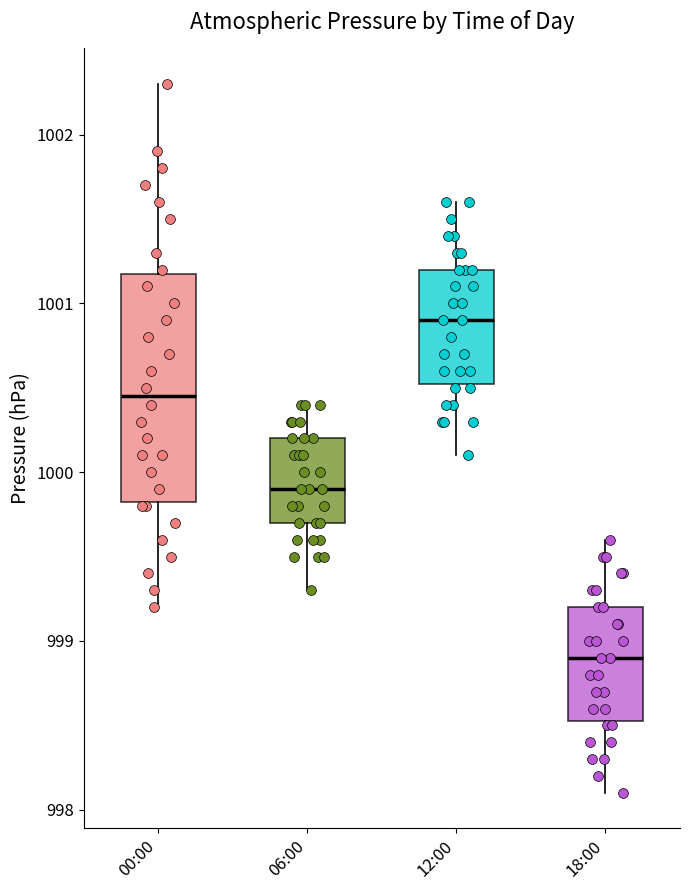

Comparing the boxes themselves (not the whiskers), which one is the tallest?

00:00